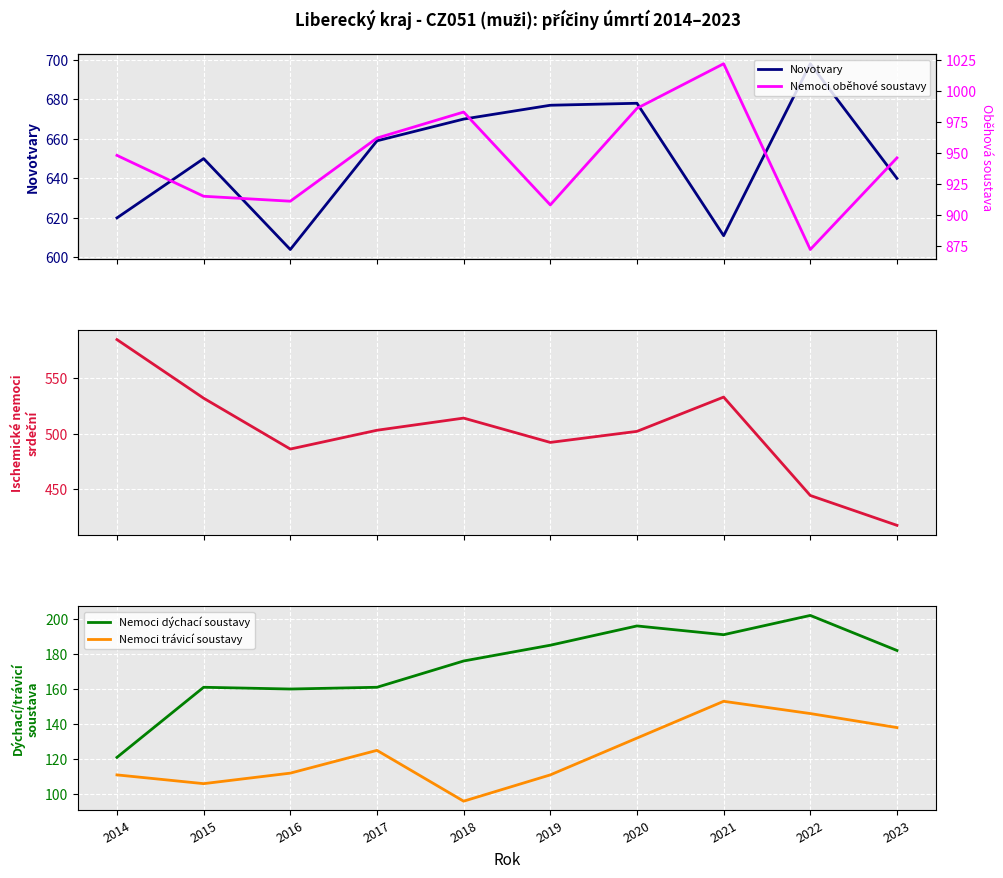

True or false: Novotvary and Nemoci trávicí soustavy cross at least once.

False